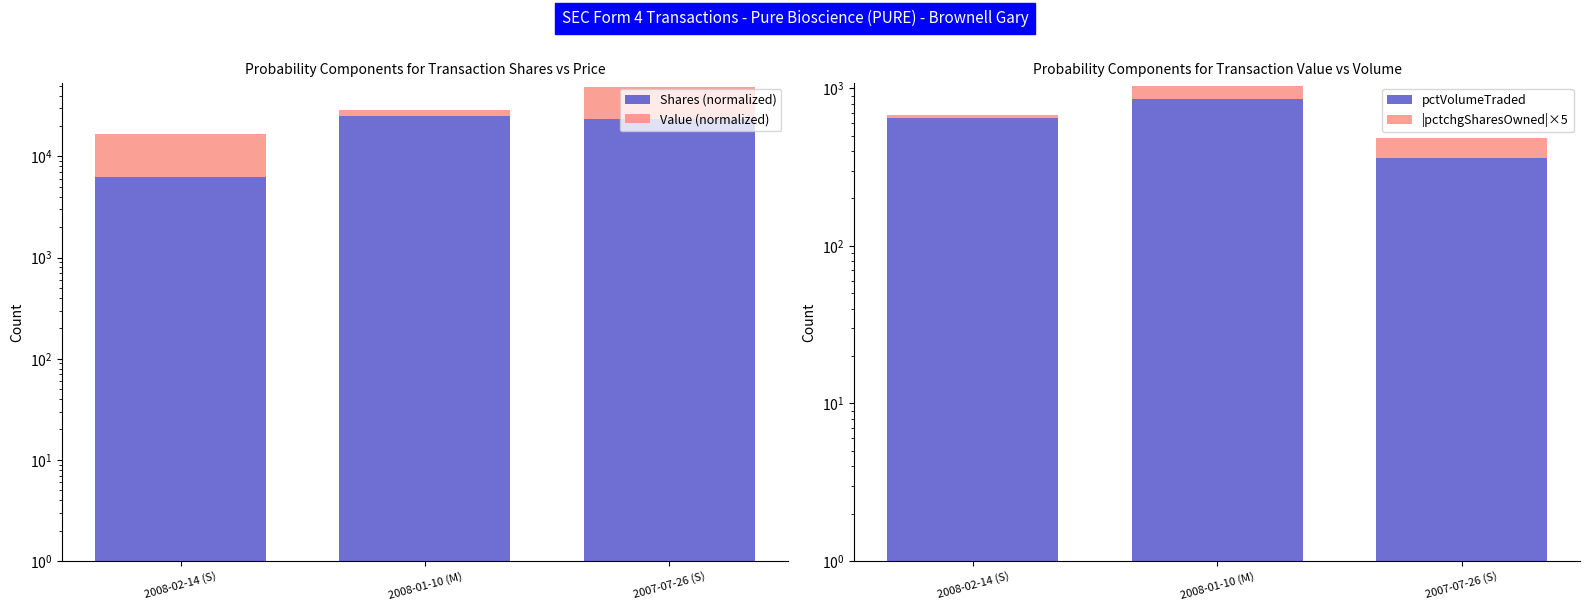

Is the value of |pctchgSharesOwned|×5 at 2008-01-10 (M) greater than the value of Shares (normalized) at 2008-01-10 (M)?

No